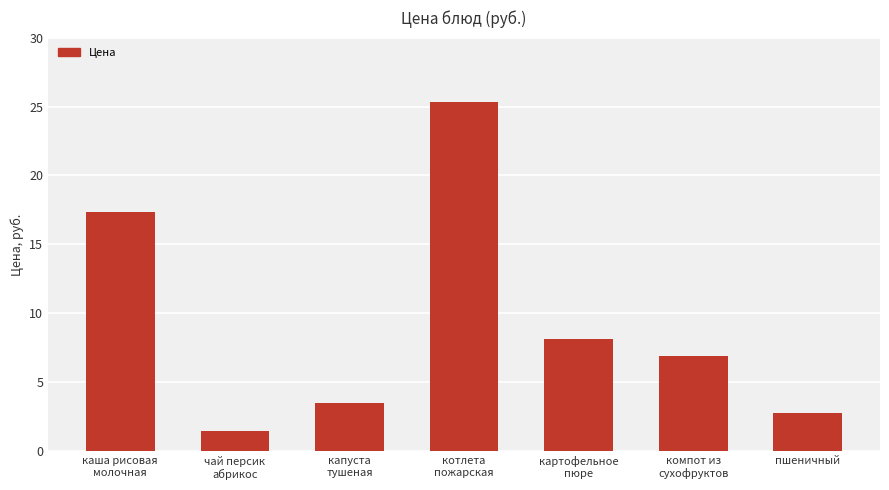

Read the value at котлета
пожарская.

25.4